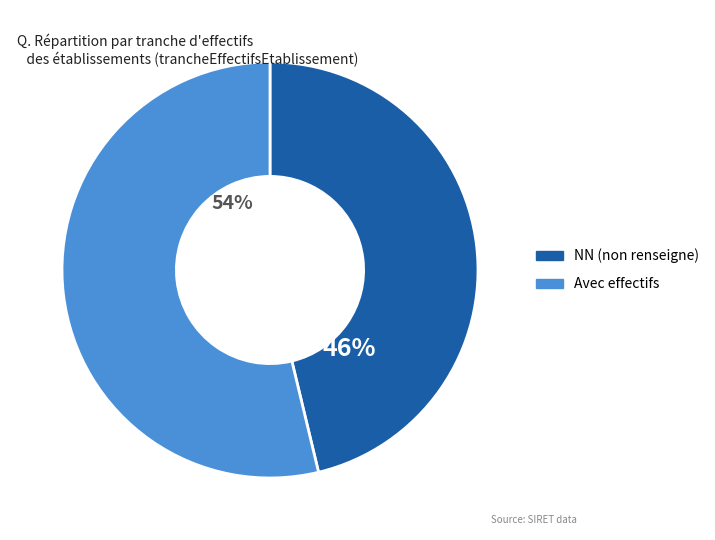

Does any single category account for the majority?

Yes